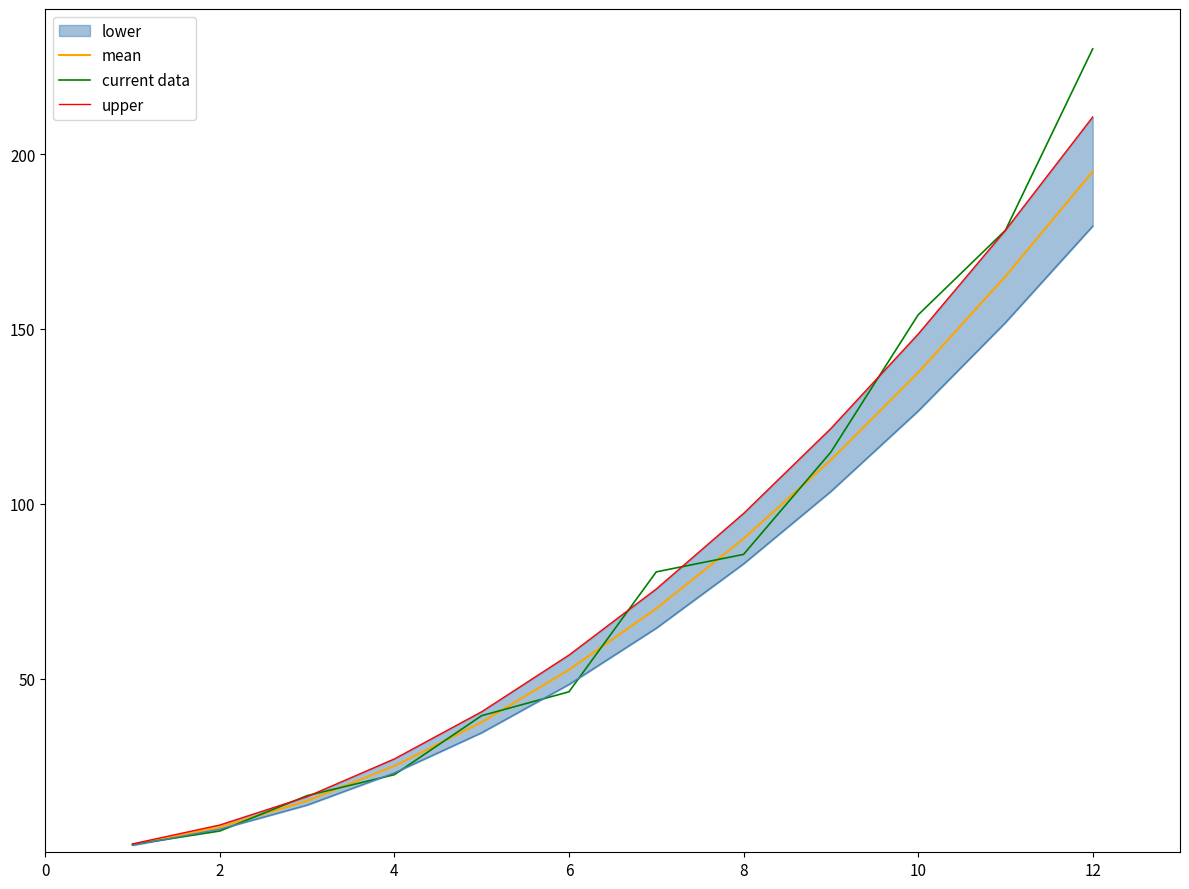

What is the value of the upper point at the 7th from the left?

75.6